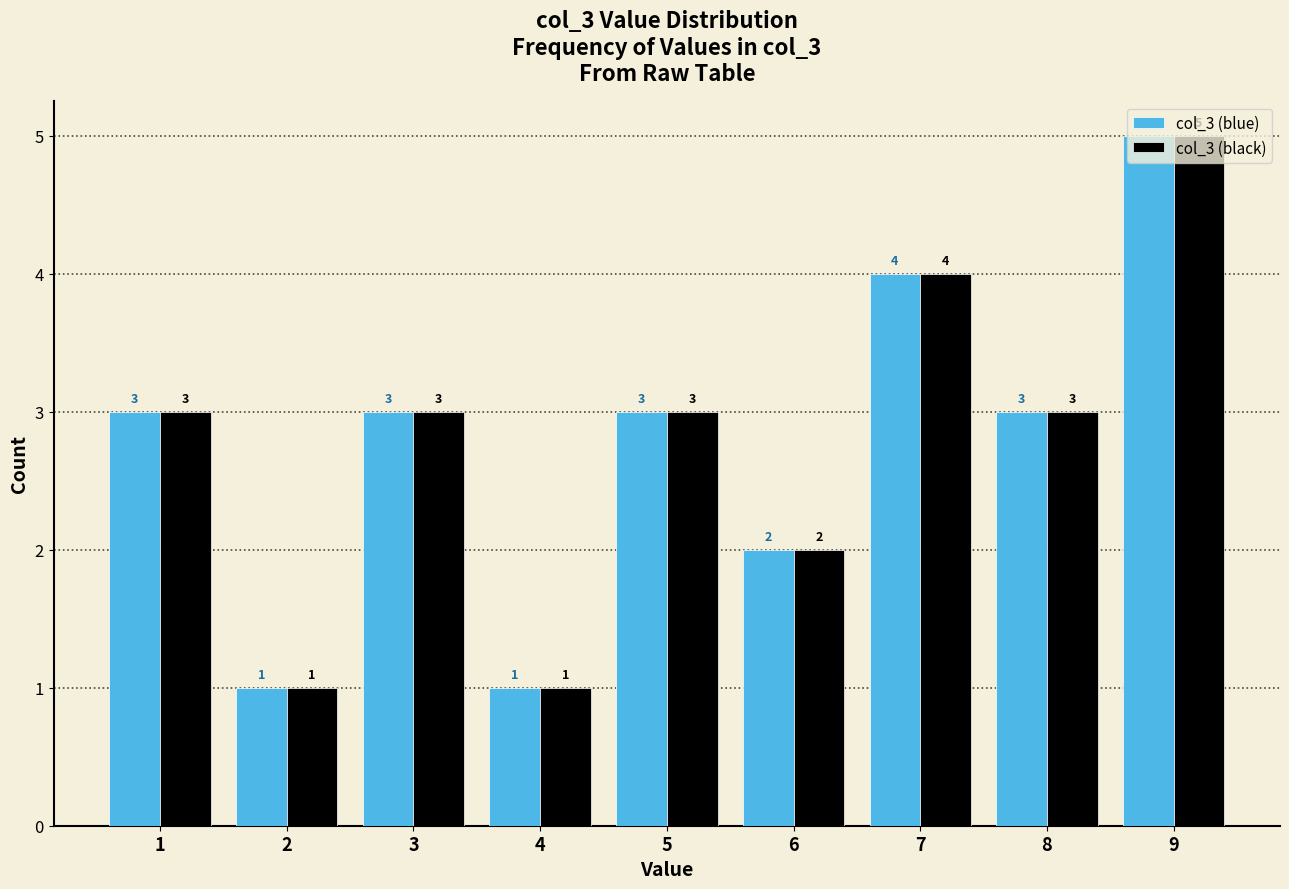

Count the col_3 (black) values in the range 2 to 3.

5